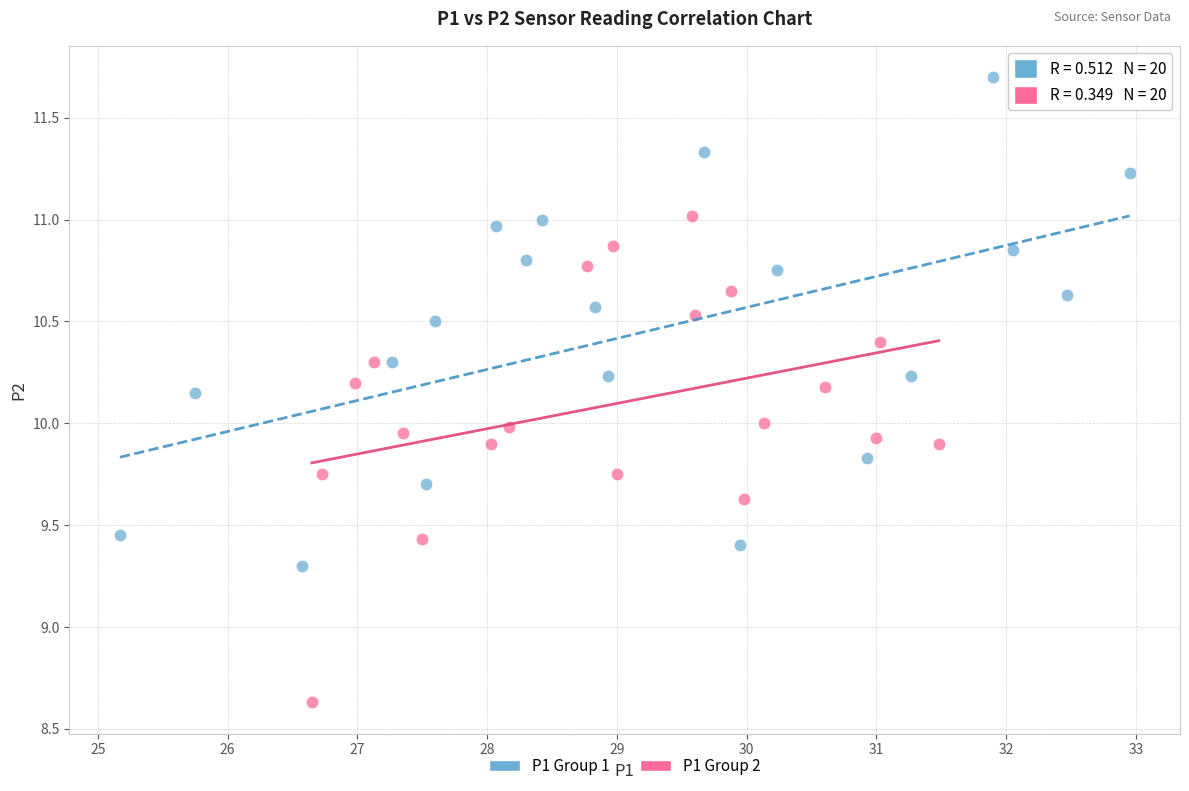

Which series contains the highest Y value?

P1 Group 1